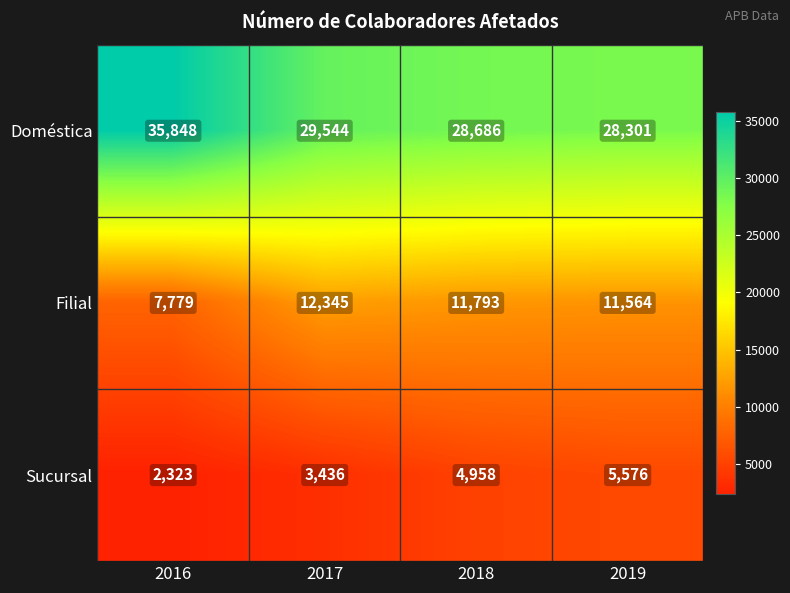

The value of Filial at 2016 is 5162. True or false?

False